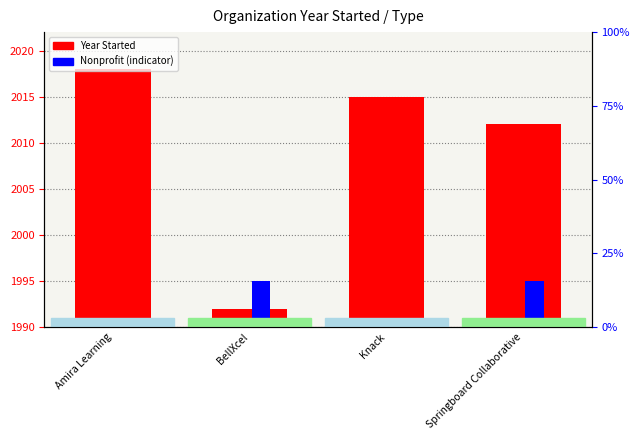

What position from the left is Springboard Collaborative?

4